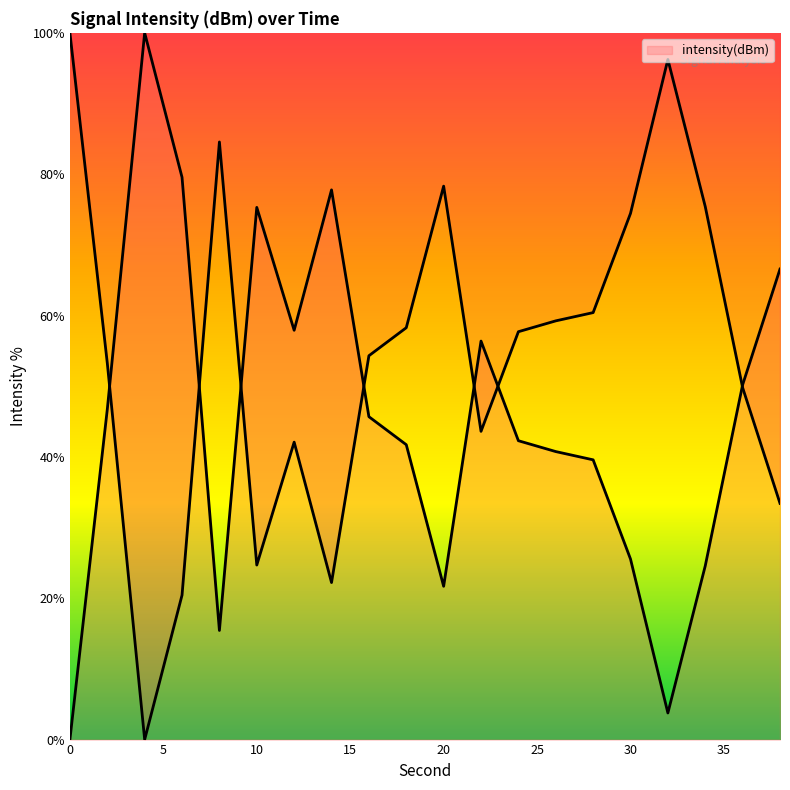

What is the value of the 7th point from the left?

57.9